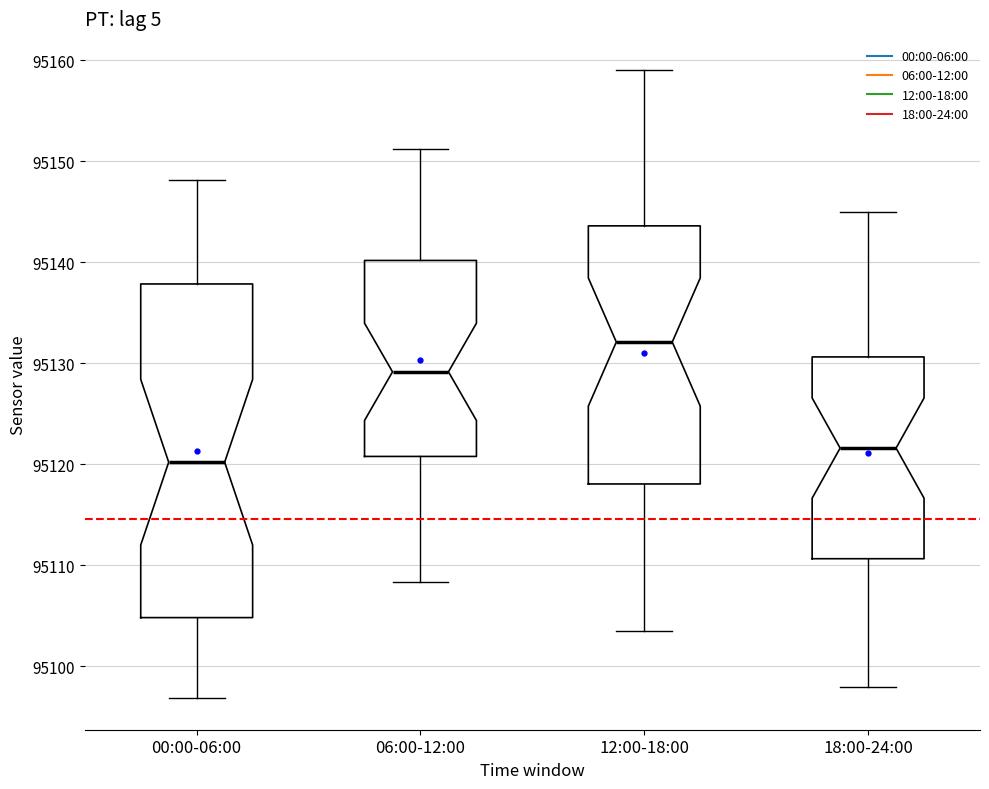

Reading left to right, read every box against the y-axis: the position of its median line, the range the box covers, and the ends of its whiskers. The values are not printed on the chart, so give them approximately, as read against the axis.

00:00-06:00: median 95120, box 95105 to 95138, whiskers 95097 to 95148
06:00-12:00: median 95129, box 95121 to 95140, whiskers 95108 to 95151
12:00-18:00: median 95132, box 95118 to 95144, whiskers 95104 to 95159
18:00-24:00: median 95122, box 95111 to 95131, whiskers 95098 to 95145